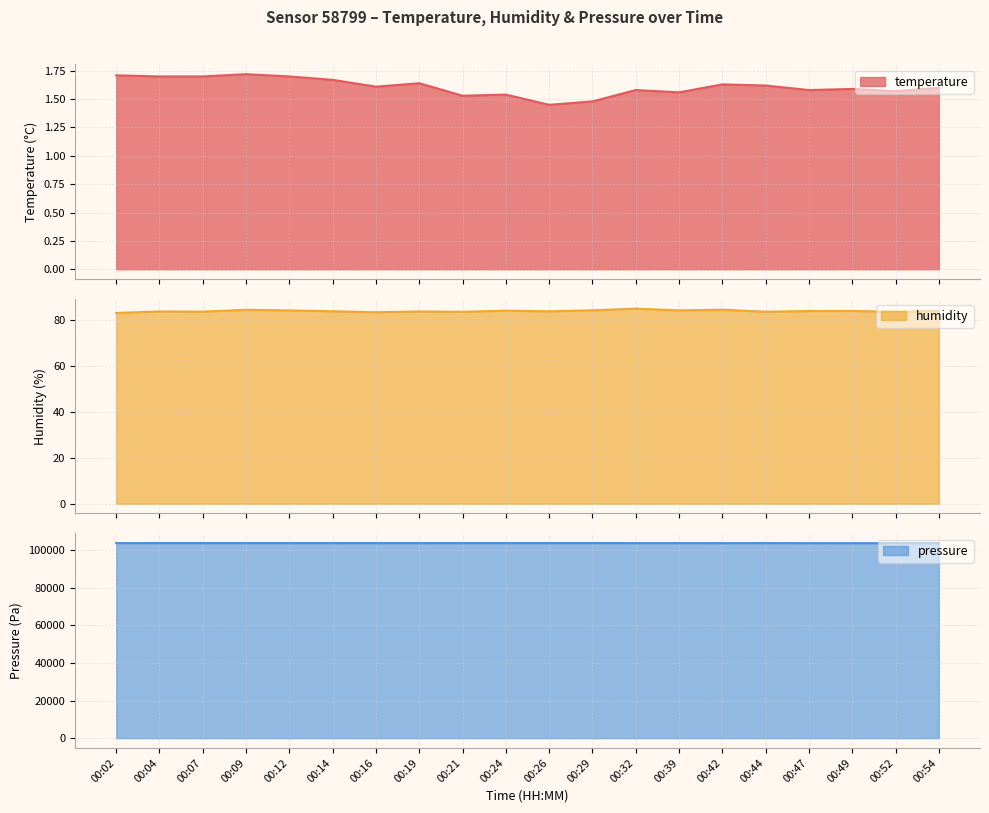

At which category does pressure reach its first local peak?

00:07